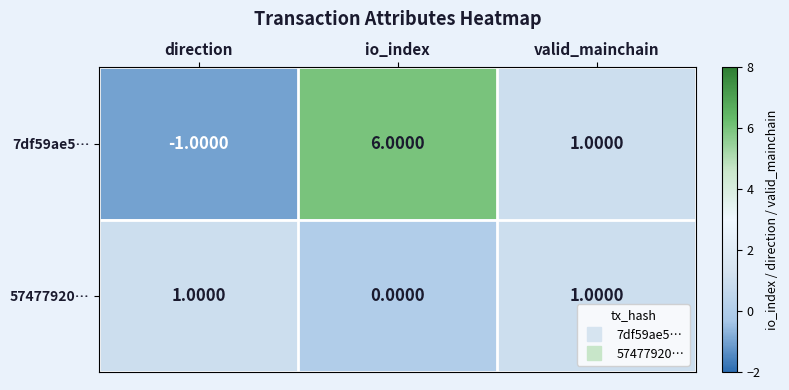

What is the sum of the 7df59ae5… values at direction and io_index?

5